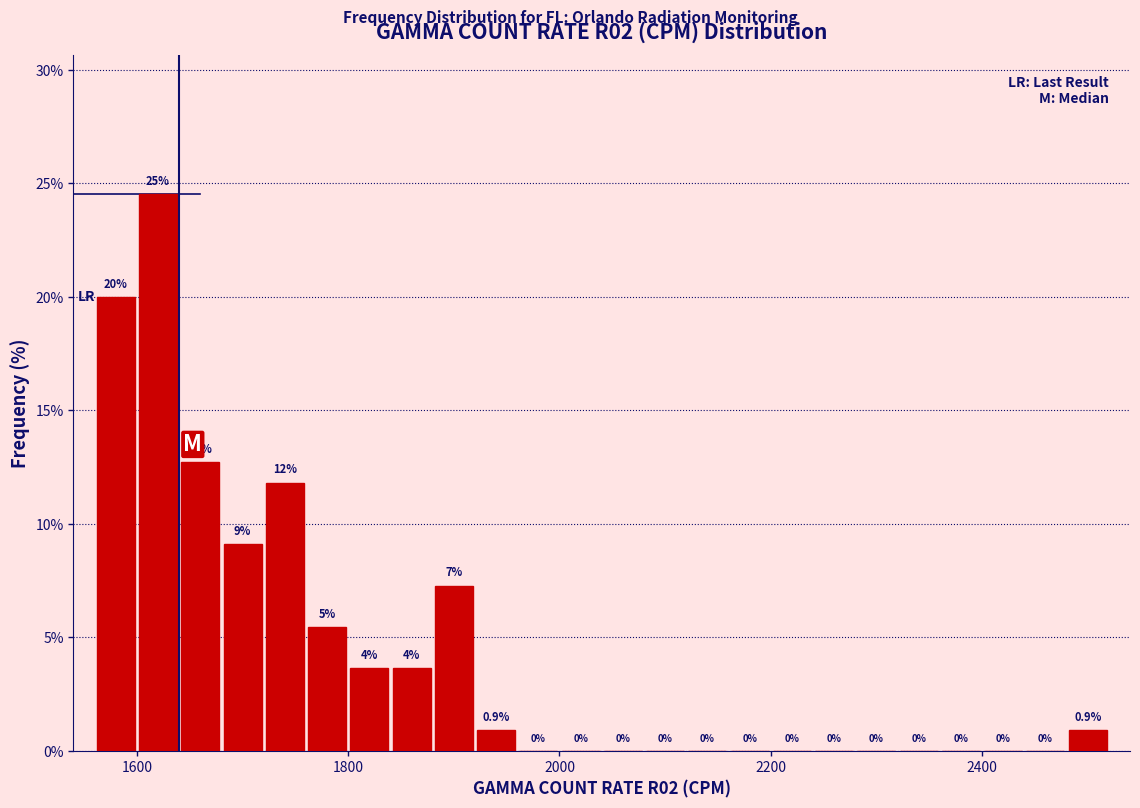

Around what value on the x-axis is the tallest bar? Give the approximate position of its centre, as read against the axis.

1620